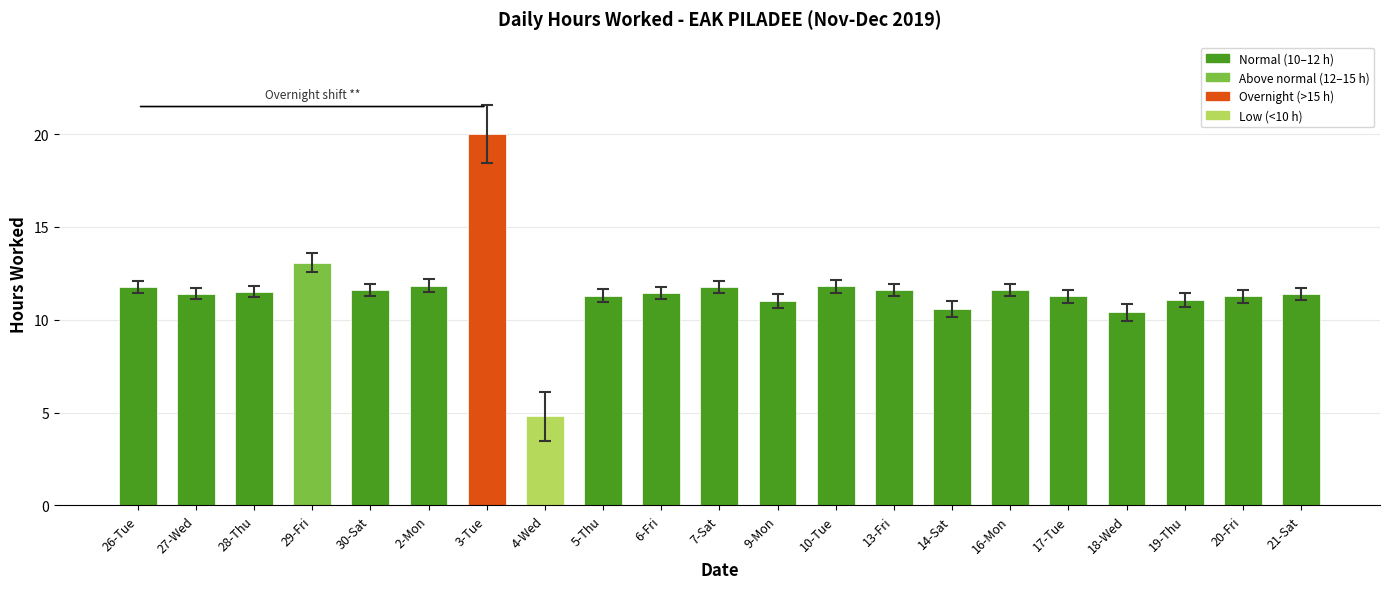

At which label does the data first exceed 11?

26-Tue